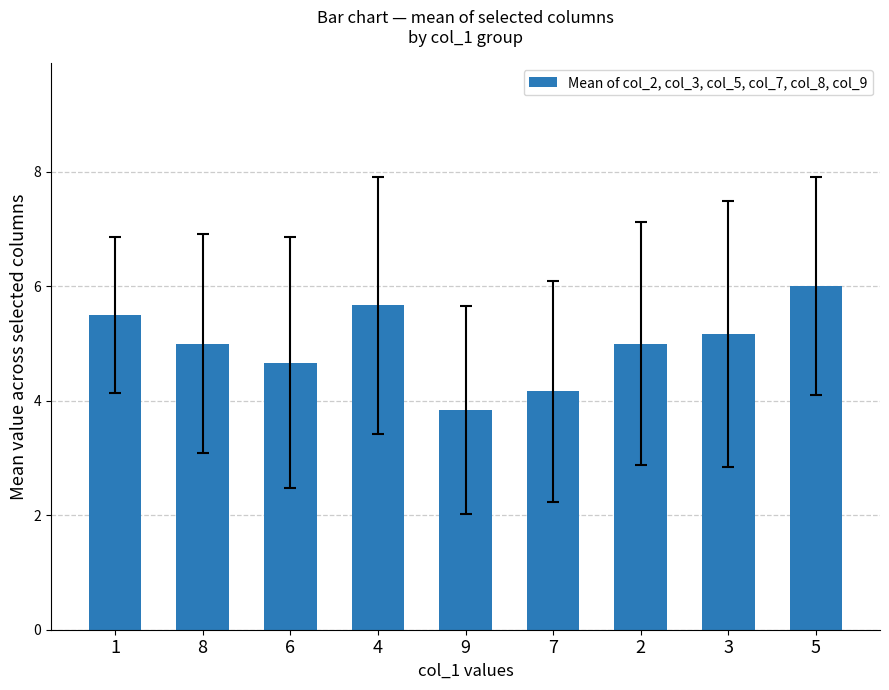

Read the value at 2.

5.0